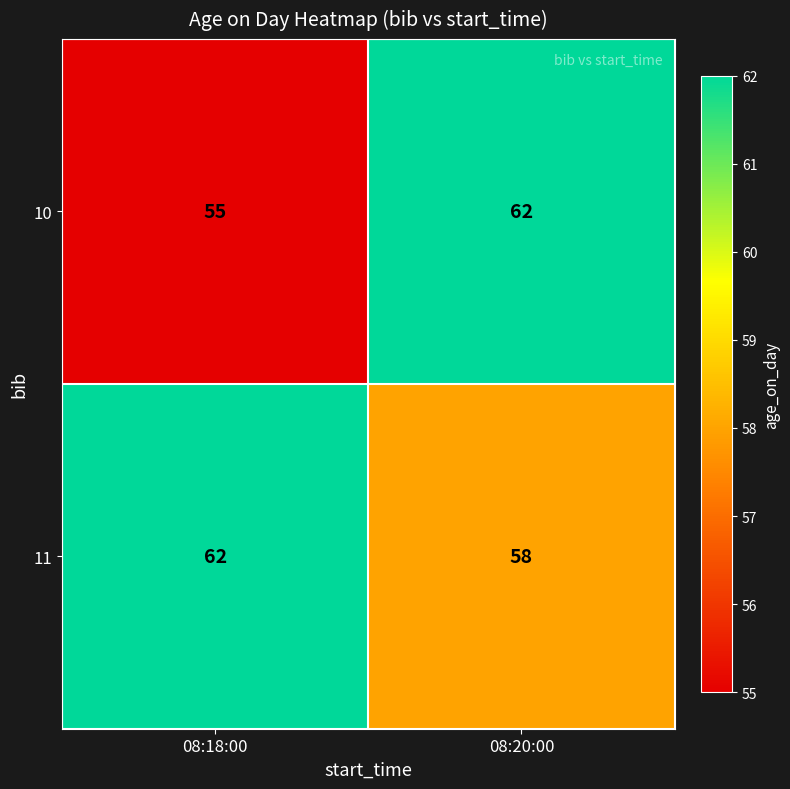

What is the difference between the maximum and minimum values in the 11 series?

4